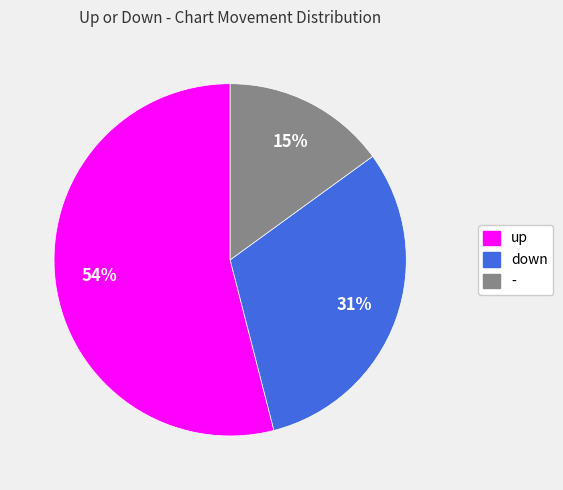

Which slice represents more than half of the pie?

up